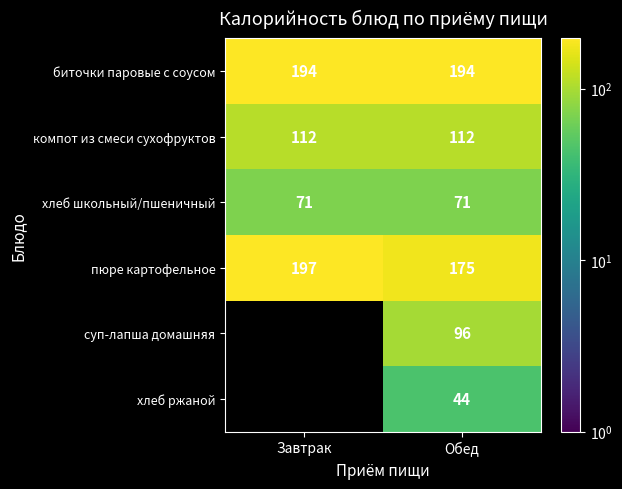

Which label corresponds to the smallest value in the chart?

Обед